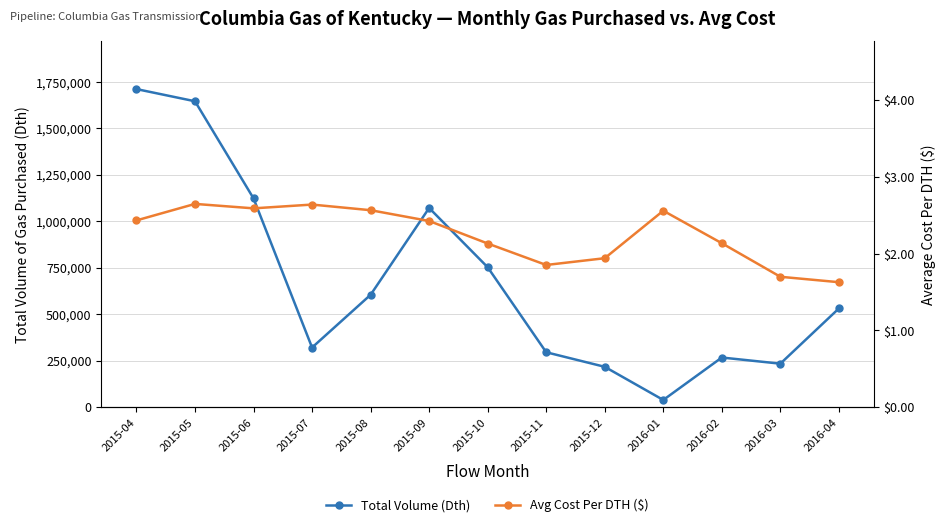

What is the label of the 8th point from the left?

2015-11